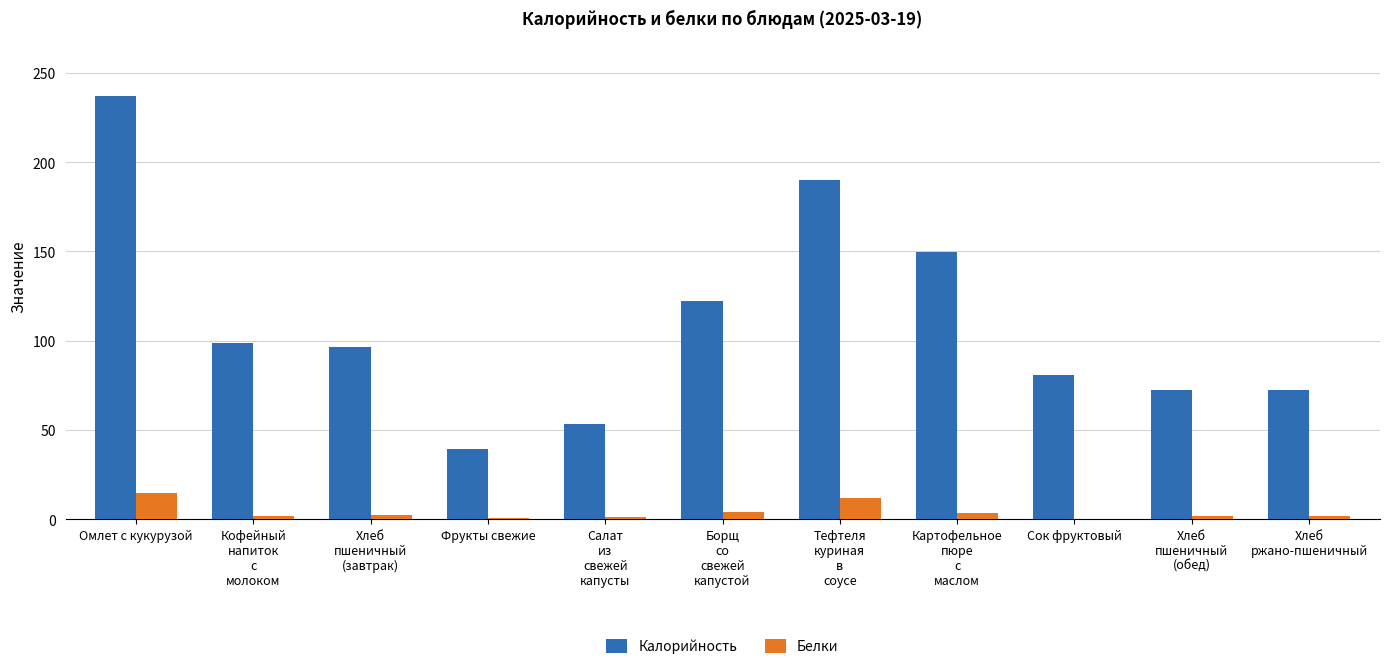

Are the bars horizontal?

No